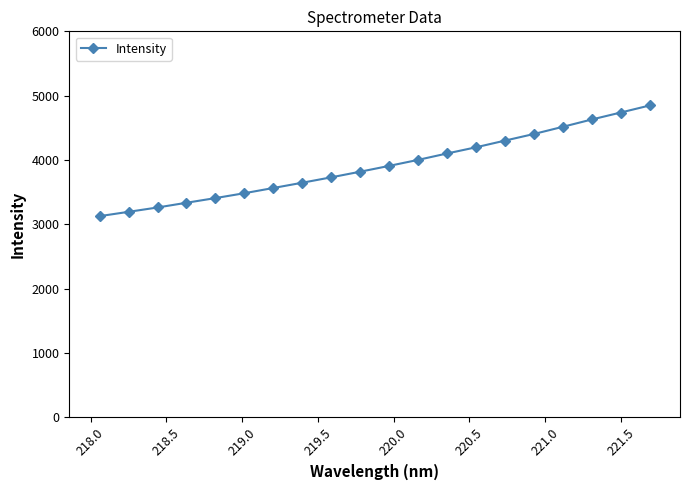

Reading left to right, extract all data points from this chart.

3125.6	3192.7	3260.3	3333.9	3406.6	3482.4	3563.6	3645.7	3729.6	3817.1	3907.5	4001.1	4100.6	4196.7	4300.7	4403.5	4515.3	4629.2	4737.4	4847.0